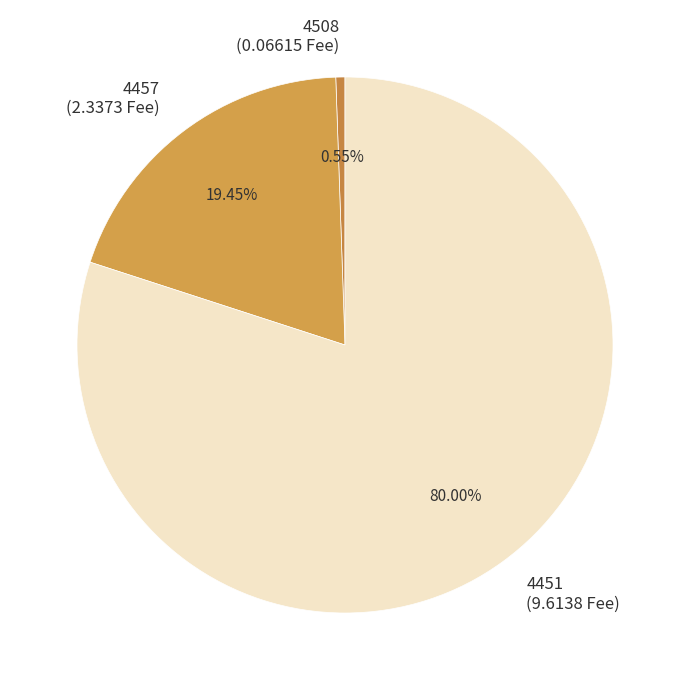

Which category has the smallest portion of the pie?

4508